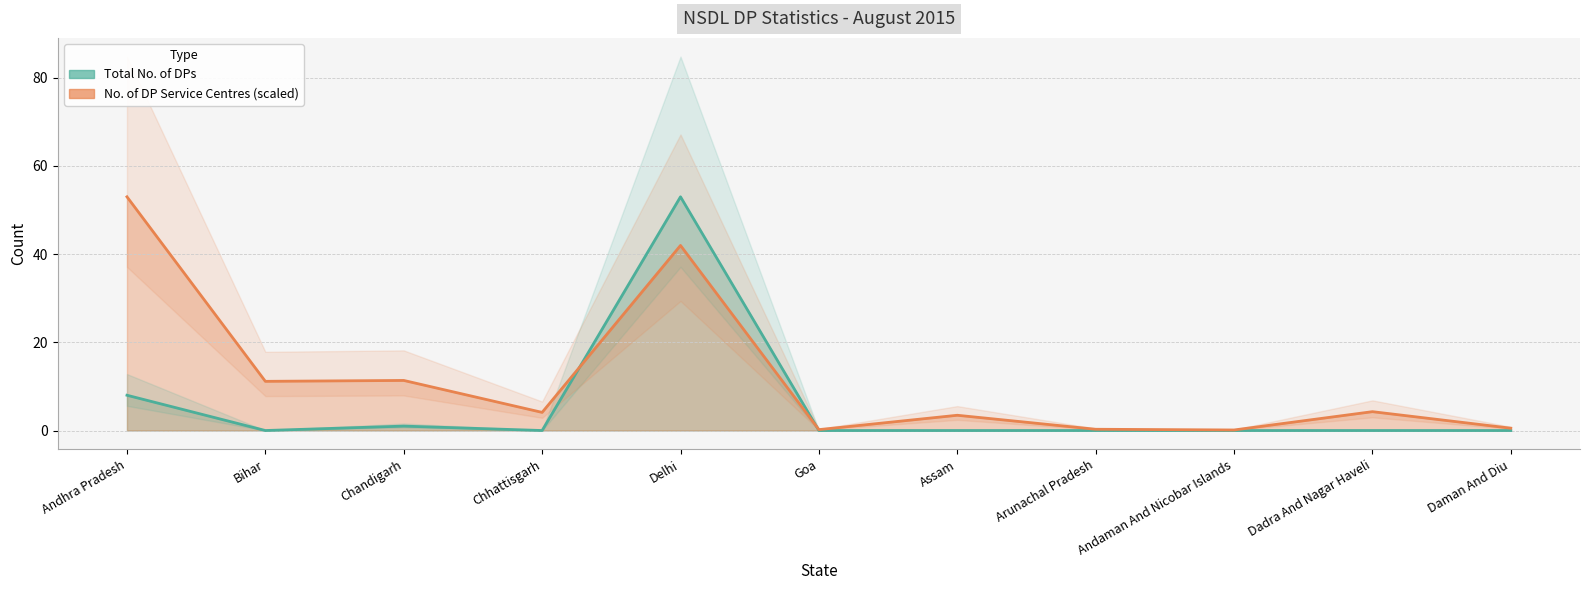

Where do No. of DP Service Centres and Total No. of DPs first cross each other?

Chhattisgarh and Delhi